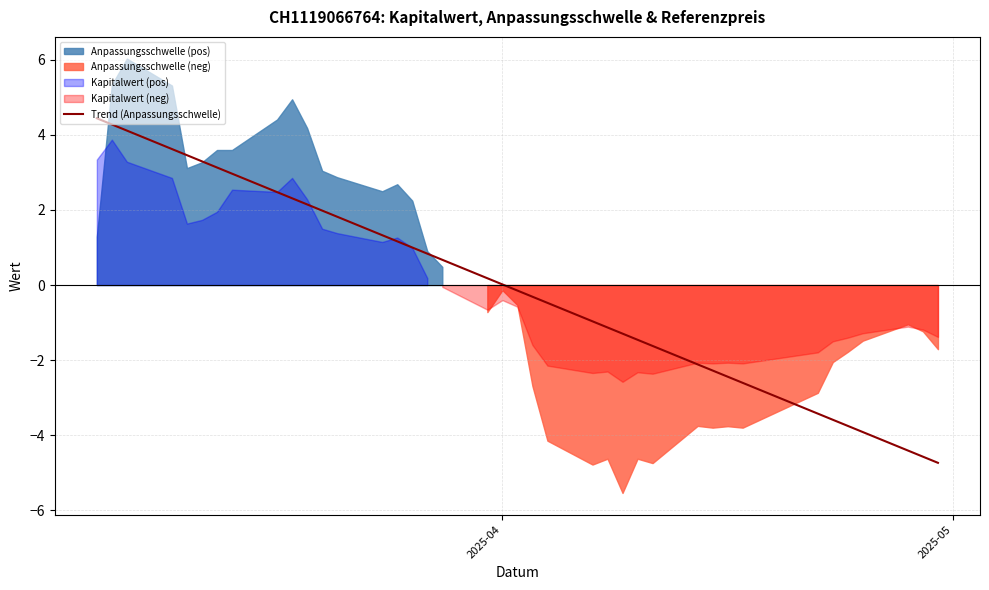

What is the minimum value for Trend (Anpassungsschwelle)?

-4.7